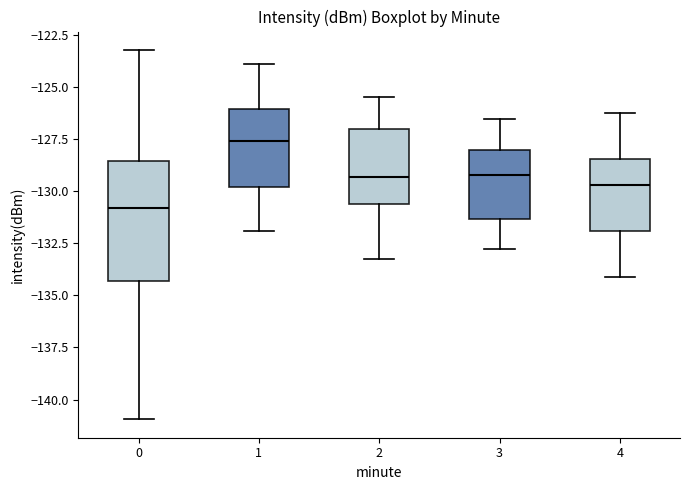

Where is the upper edge of the box at x = 0 on the y-axis? The values are not printed on the chart, so give them approximately, as read against the axis.

-128.5